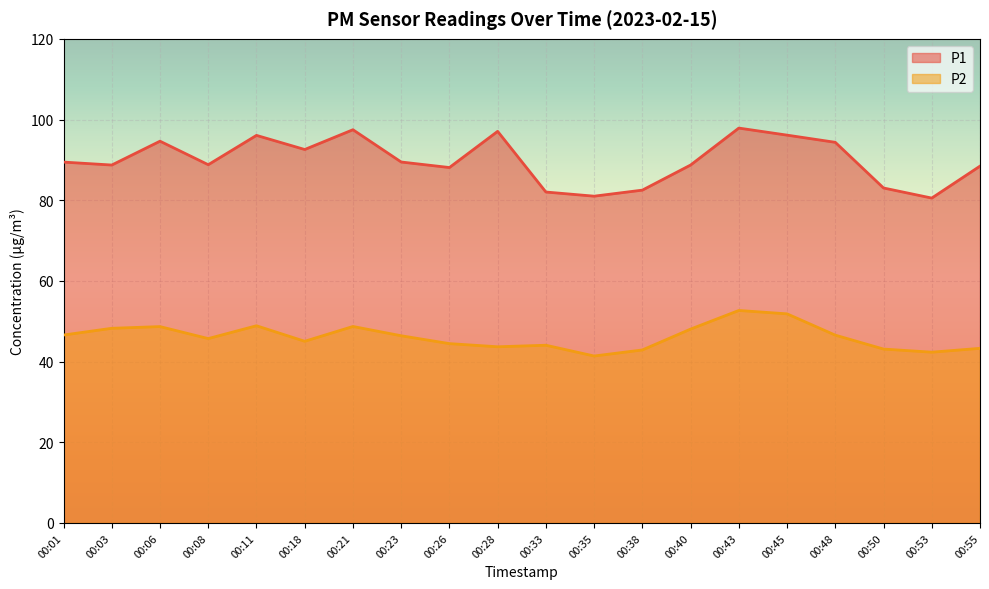

At how many categories does at least one series exceed 56?

20